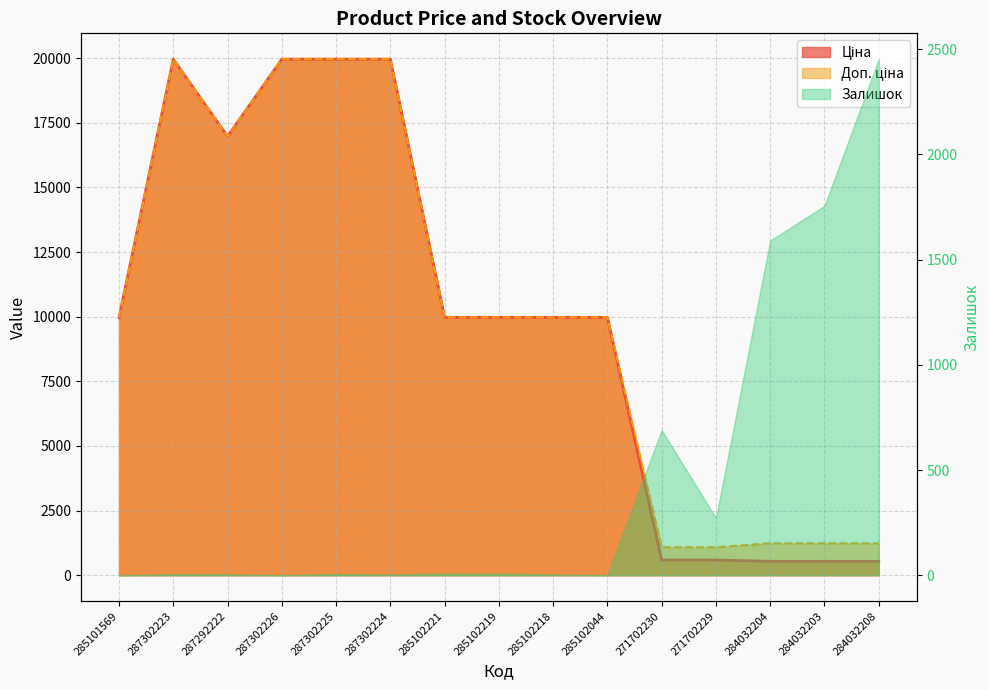

Between 285102218 and 284032204, which series saw the biggest shift?

Ціна